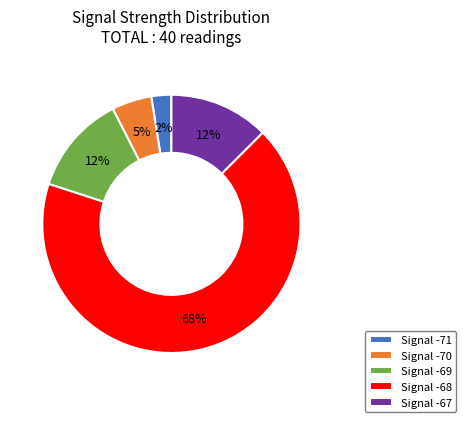

The Signal -69 slice represents 2% of the pie. True or false?

False